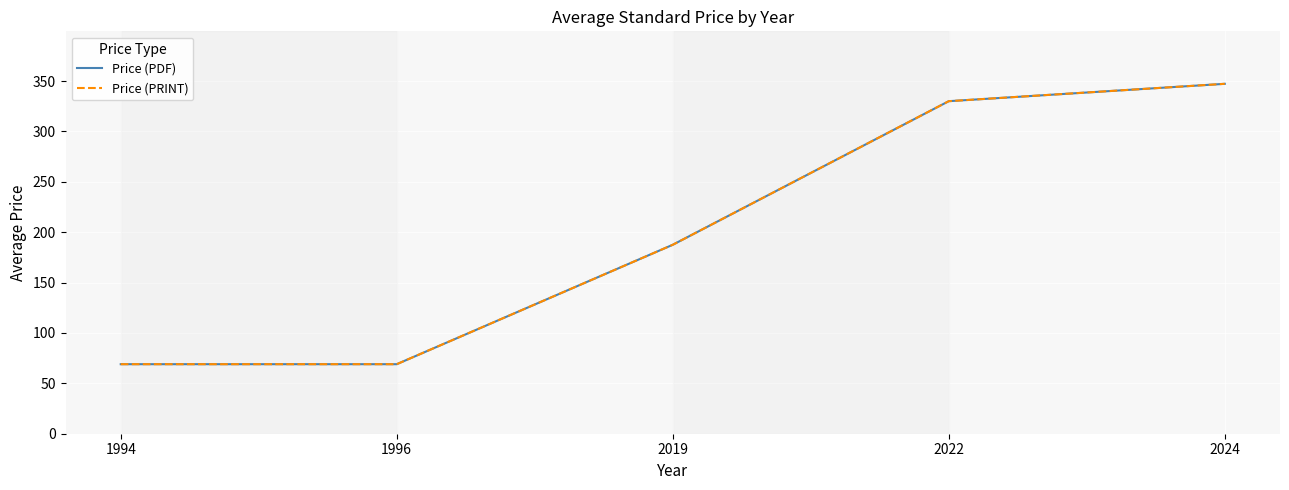

What is the smallest value displayed?

69.0